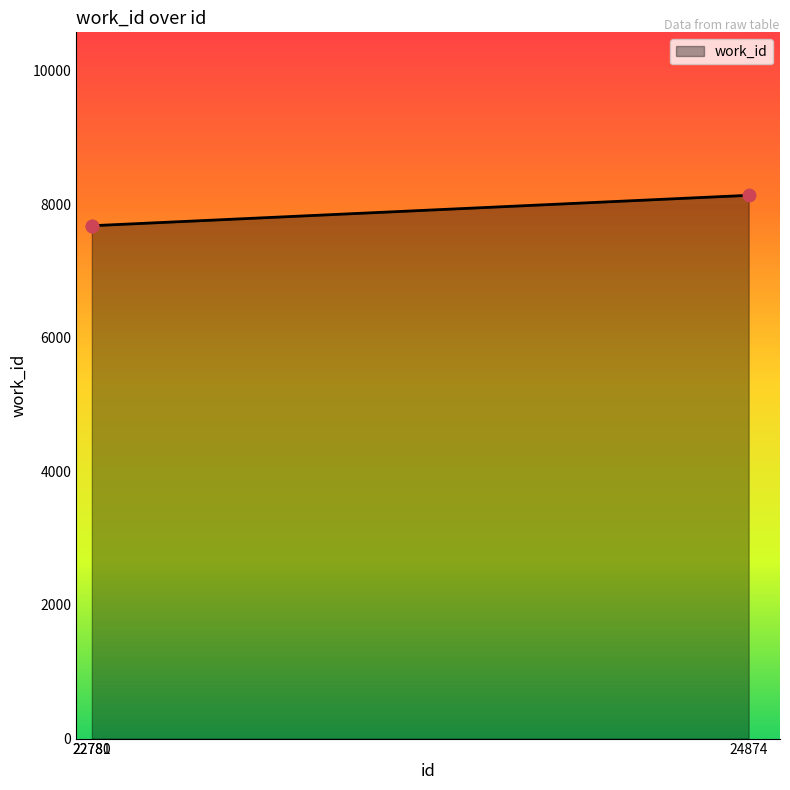

What is the change in value from 22780 to 24874?

+455